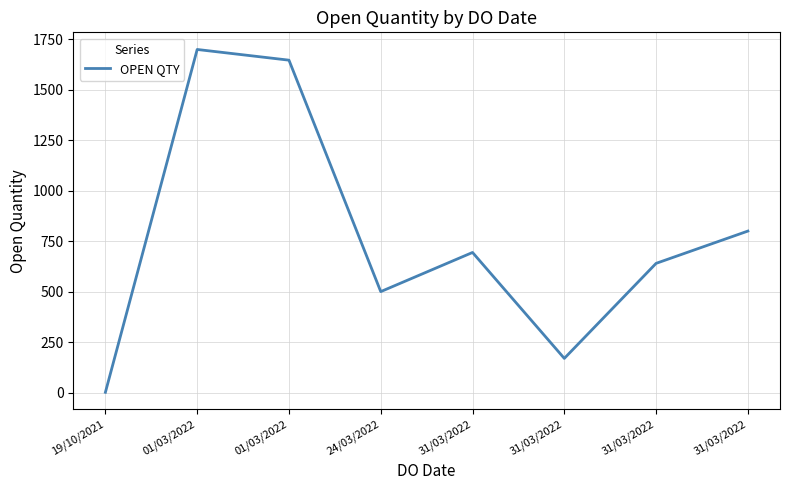

Is this an area chart (filled region under the line)?

No